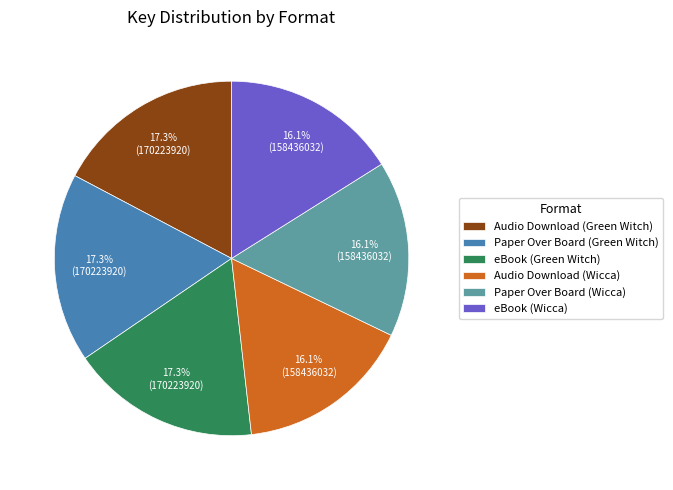

Approximately how many times larger is the value at Audio Download (Wicca) compared to Audio Download (Green Witch)?

0.9